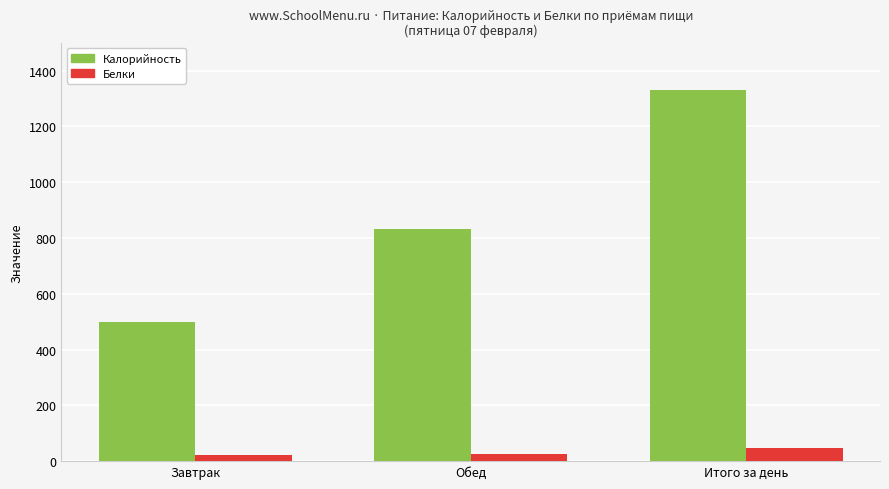

What is the label of the 2nd bar from the left?

Обед